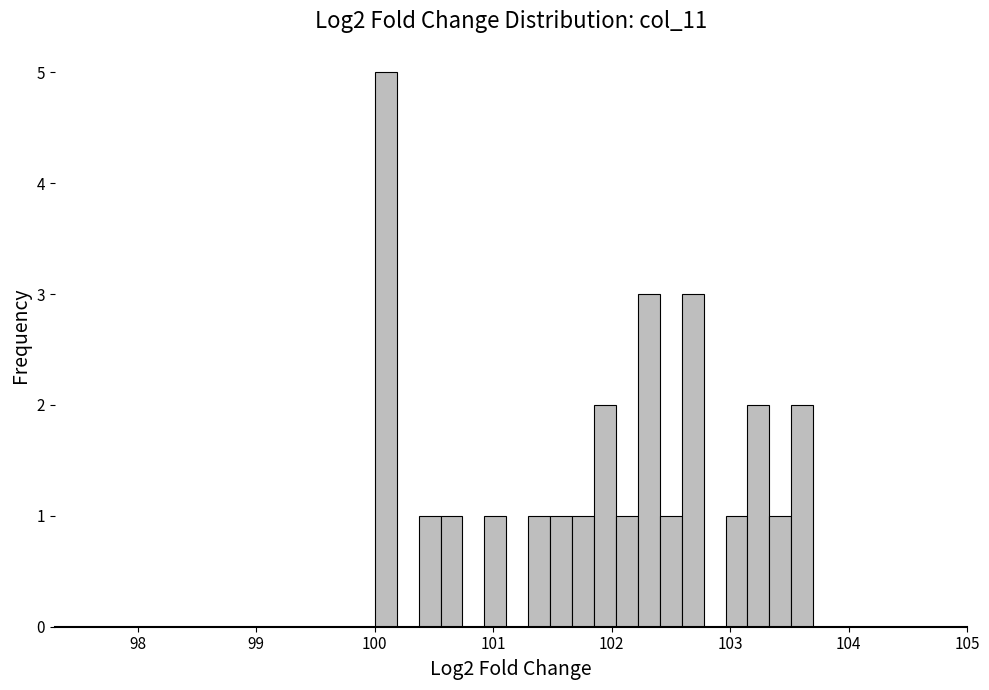

Read against the x-axis, roughly where is the centre of the tallest bar?

100.1